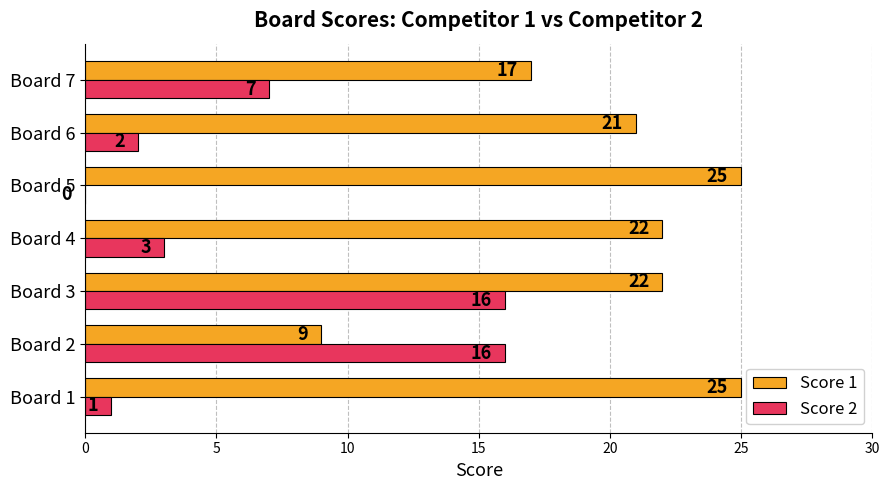

At which label is Score 2 closest to 8?

Board 7